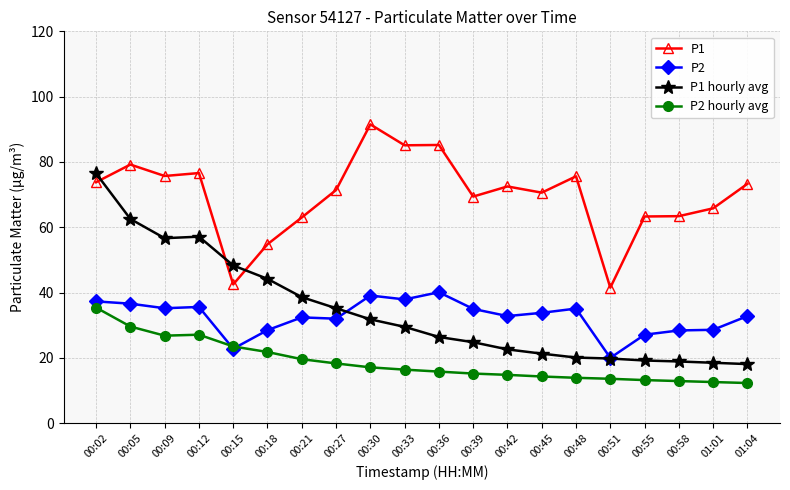

Which series has the largest total across all categories?

P1